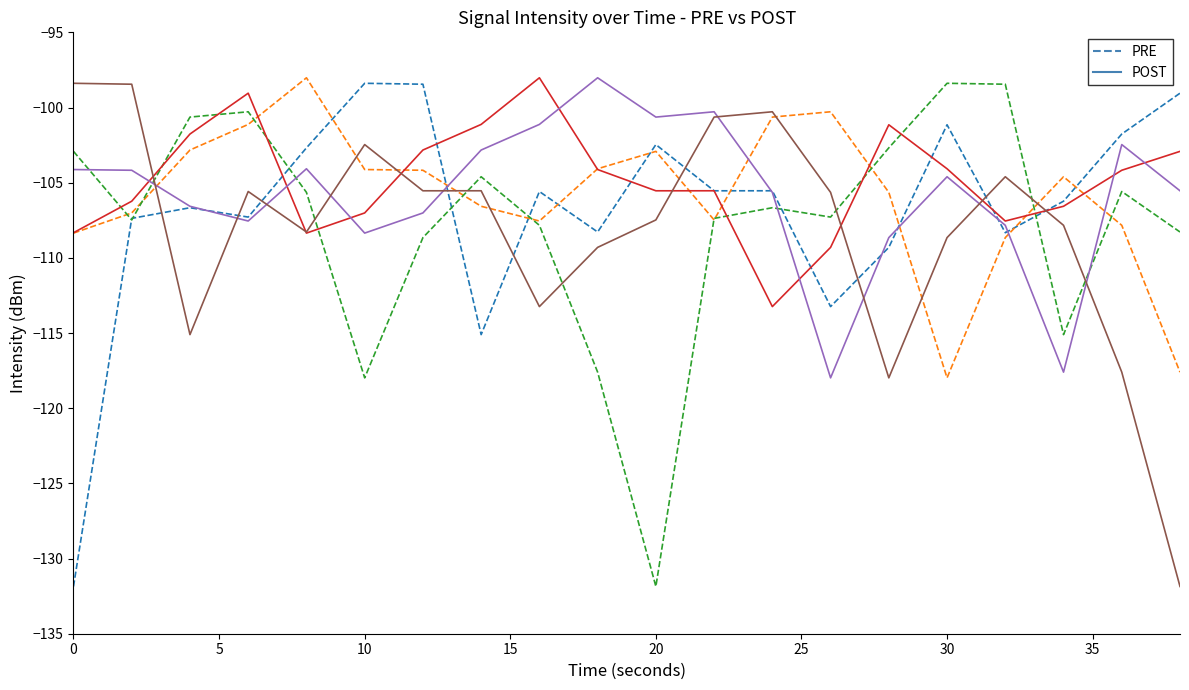

True or false: PRE_min0 has more than 1 points higher than both neighbors.

True